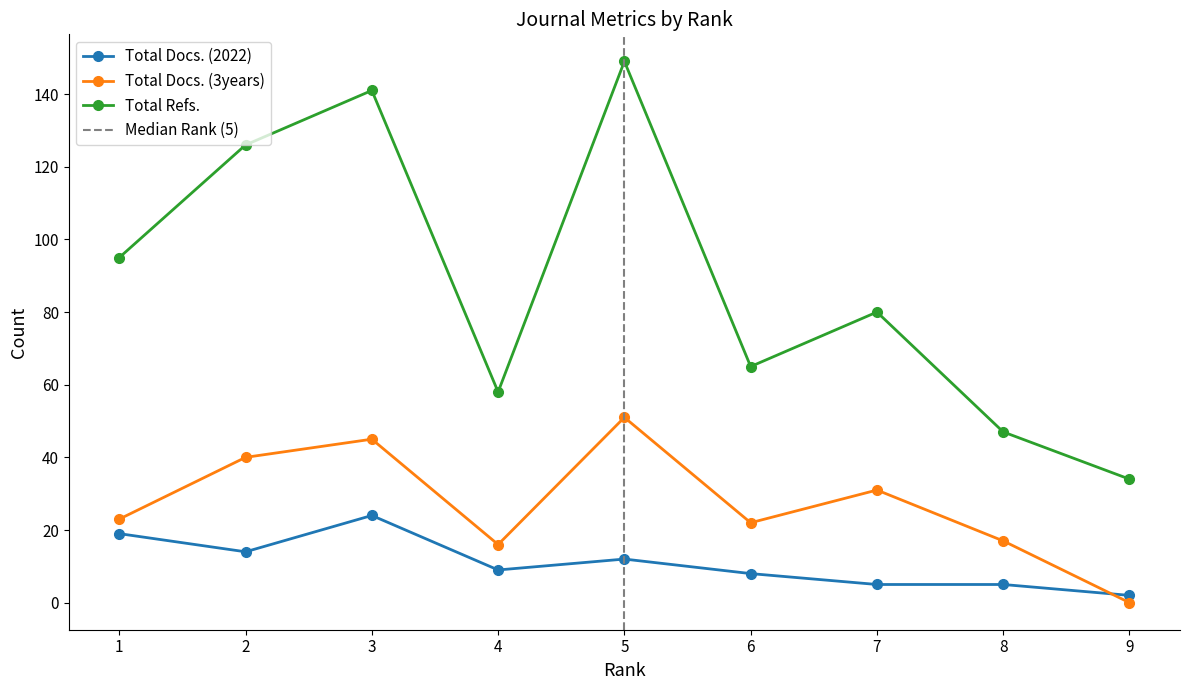

The value of Total Refs. at 8 is 10. True or false?

False